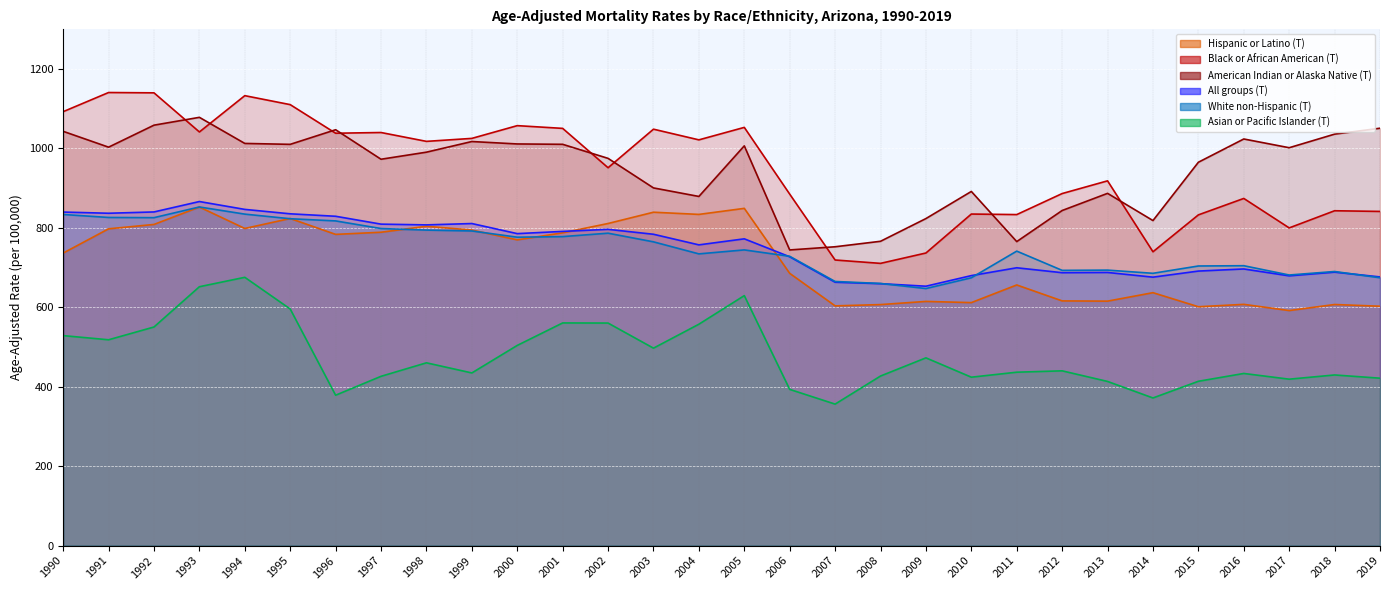

How many categories are shown in the chart?

30